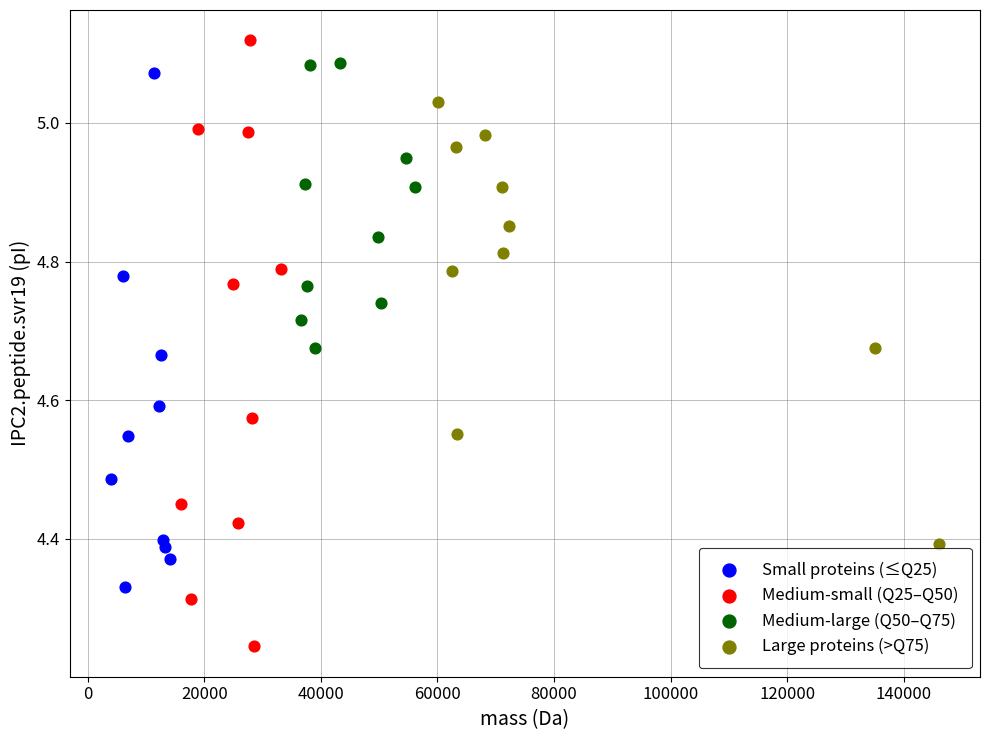

What are all the series names shown in the legend?

Small proteins (≤Q25), Medium-small (Q25–Q50), Medium-large (Q50–Q75), Large proteins (>Q75)